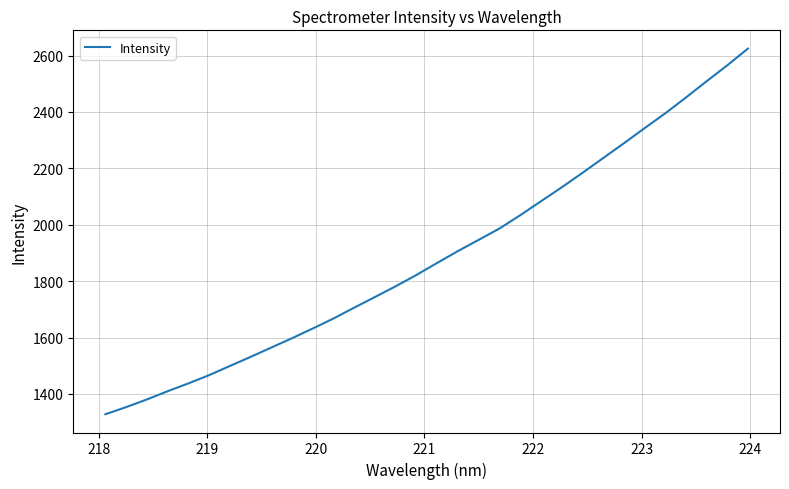

Reading right to left, list all the values displayed in this chart.

2624.5	2565.0	2508.4	2450.7	2394.5	2341.9	2288.2	2235.8	2183.3	2132.2	2082.8	2033.3	1986.3	1946.3	1906.5	1864.6	1821.9	1781.8	1743.8	1706.0	1667.6	1632.0	1597.6	1564.5	1531.3	1499.0	1466.5	1437.2	1409.6	1380.3	1353.1	1327.9